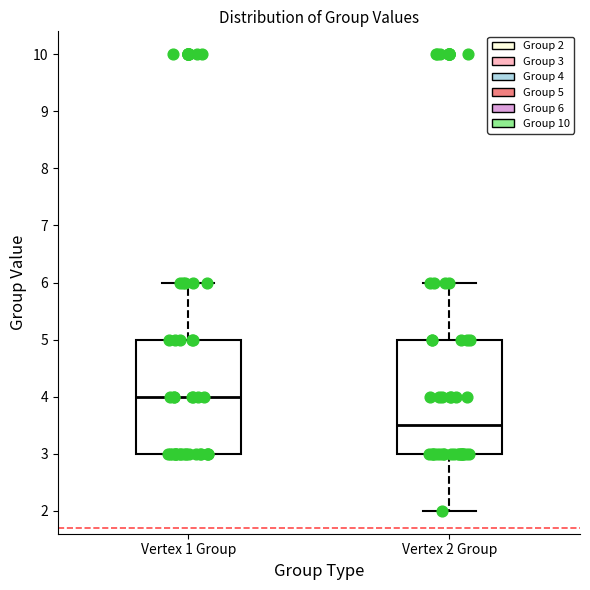

Where does the upper whisker of the box for Vertex 2 Group end on the y-axis? The values are not printed on the chart, so give them approximately, as read against the axis.

6.0